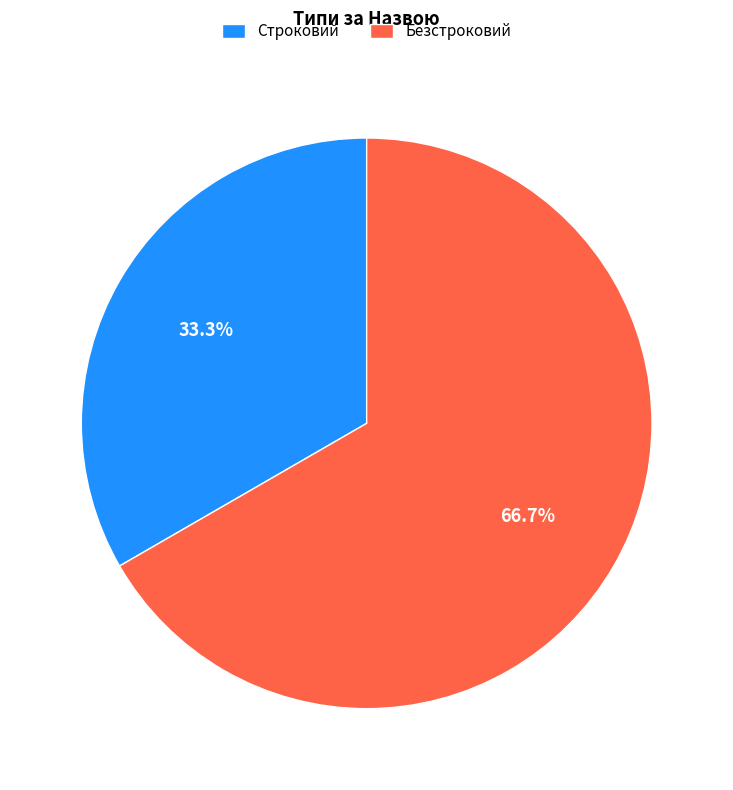

To the nearest percent, what percentage of the pie is Безстроковий?

67%